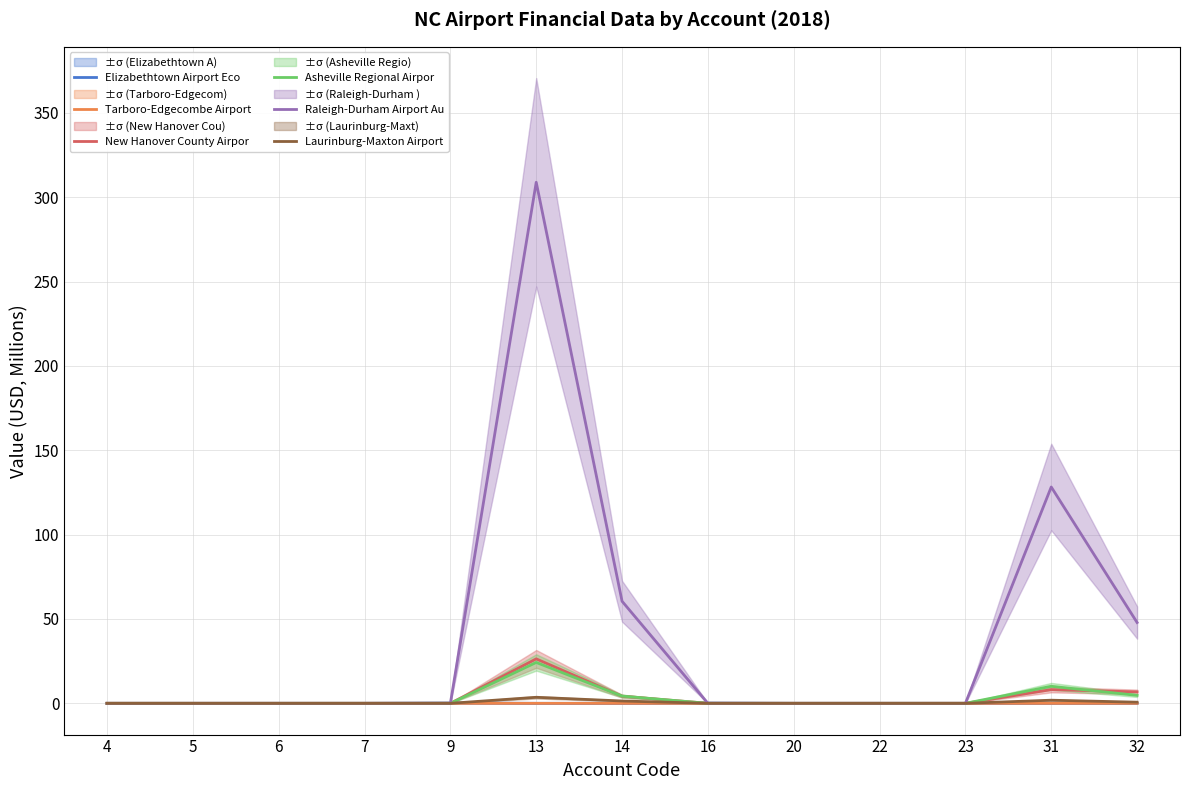

Which has a higher value, 20 or 7?

20